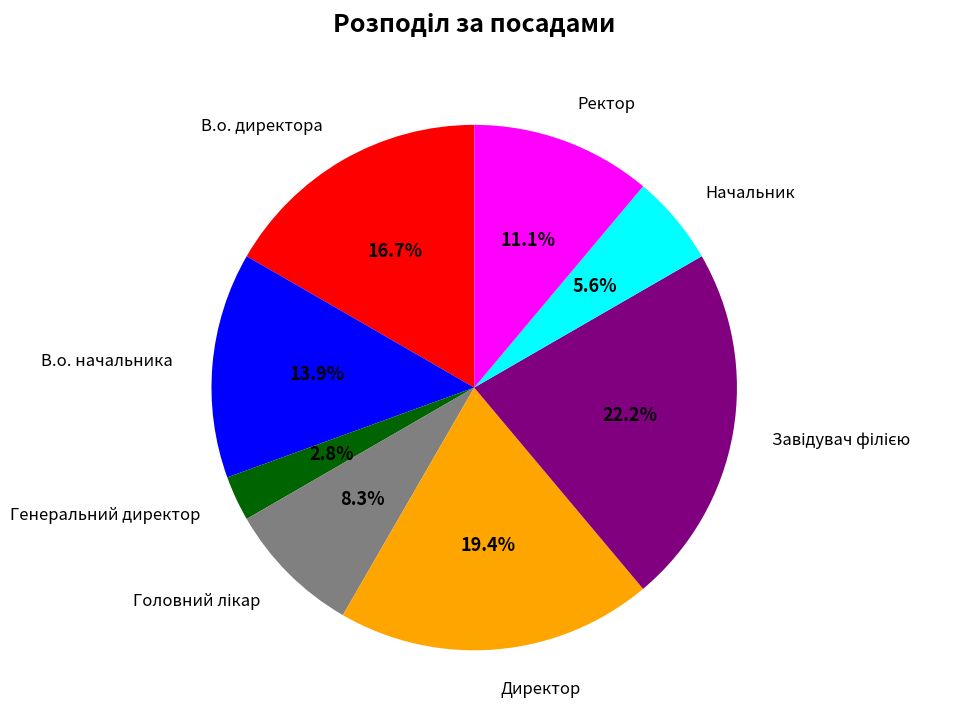

Is there any slice that represents more than half of the pie?

No